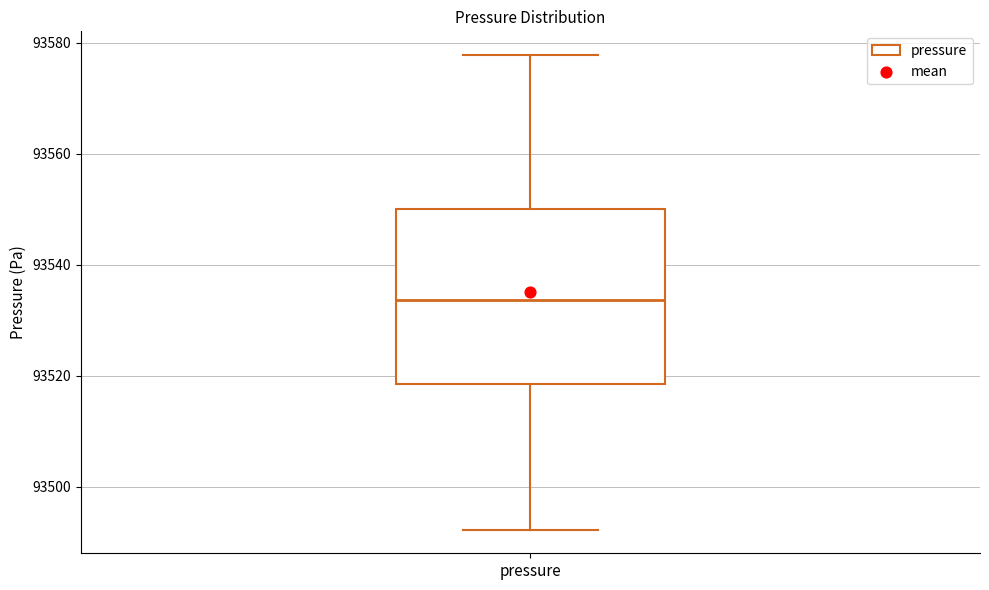

Transcribe this box plot: give where the median line is, the range the box spans, and where the two whiskers end, as read against the y-axis. The values are not printed on the chart, so give them approximately, as read against the axis.

median 93534, box 93518 to 93550, whiskers 93492 to 93578